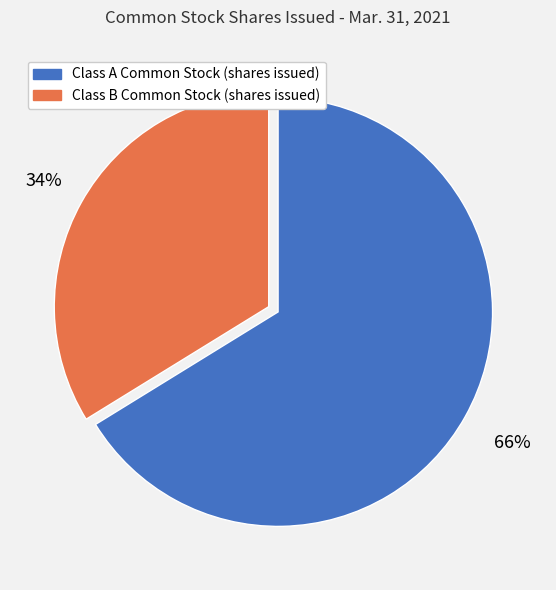

Which category accounts for the majority?

Class A Common Stock (shares issued)